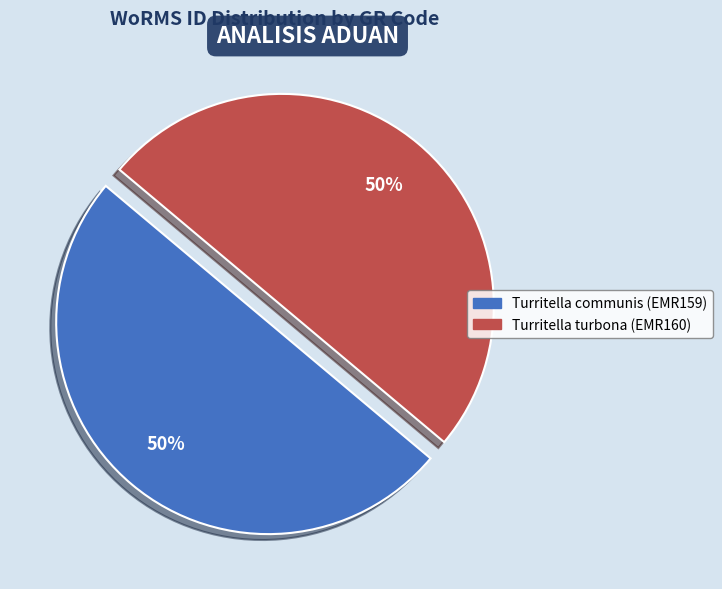

Approximately how many times larger is the value at Turritella communis (EMR159) compared to Turritella turbona (EMR160)?

1.0